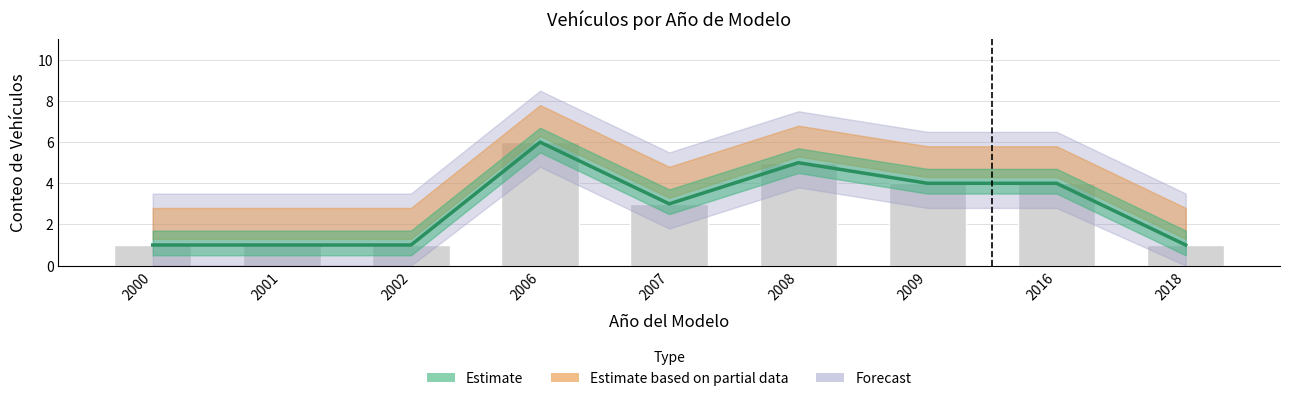

Where does the Estimate series first go above 4?

2006